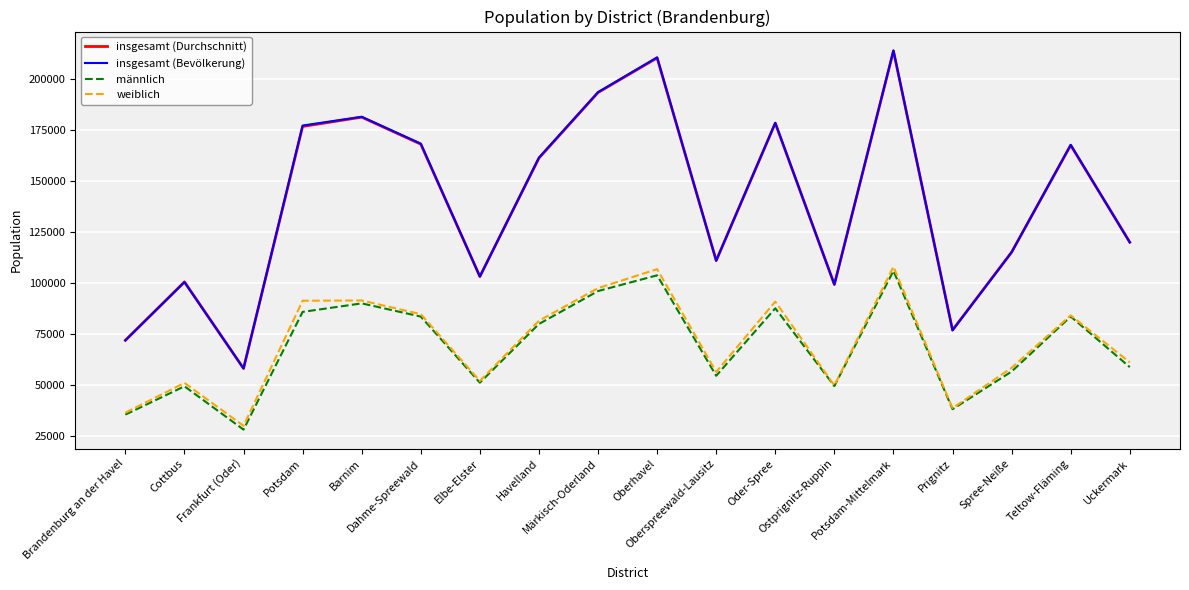

What is the spread (max minus min) of values at Uckermark?

61205